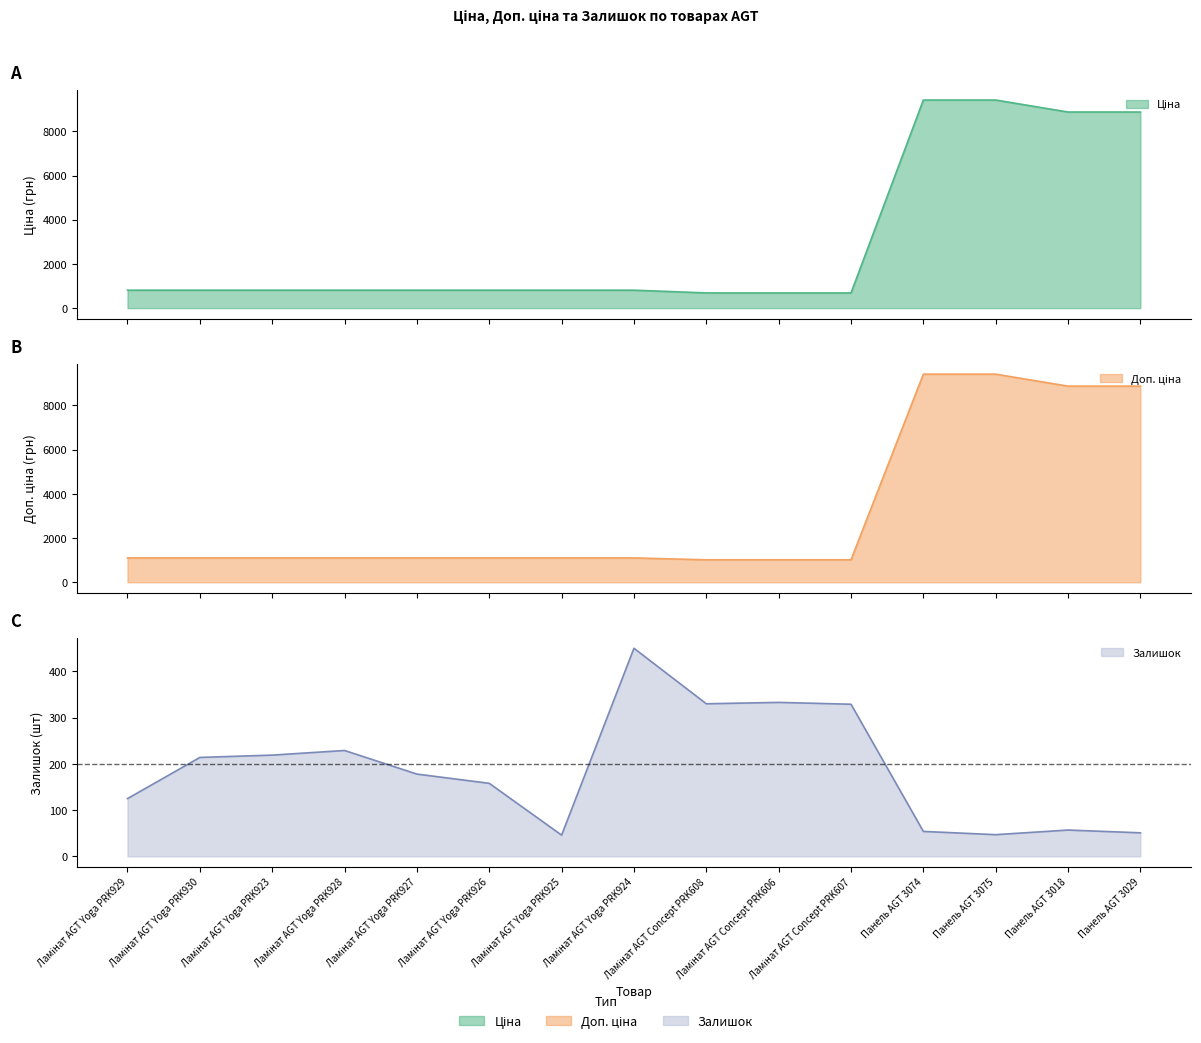

True or false: Ціна and Доп. ціна intersect in this chart.

False